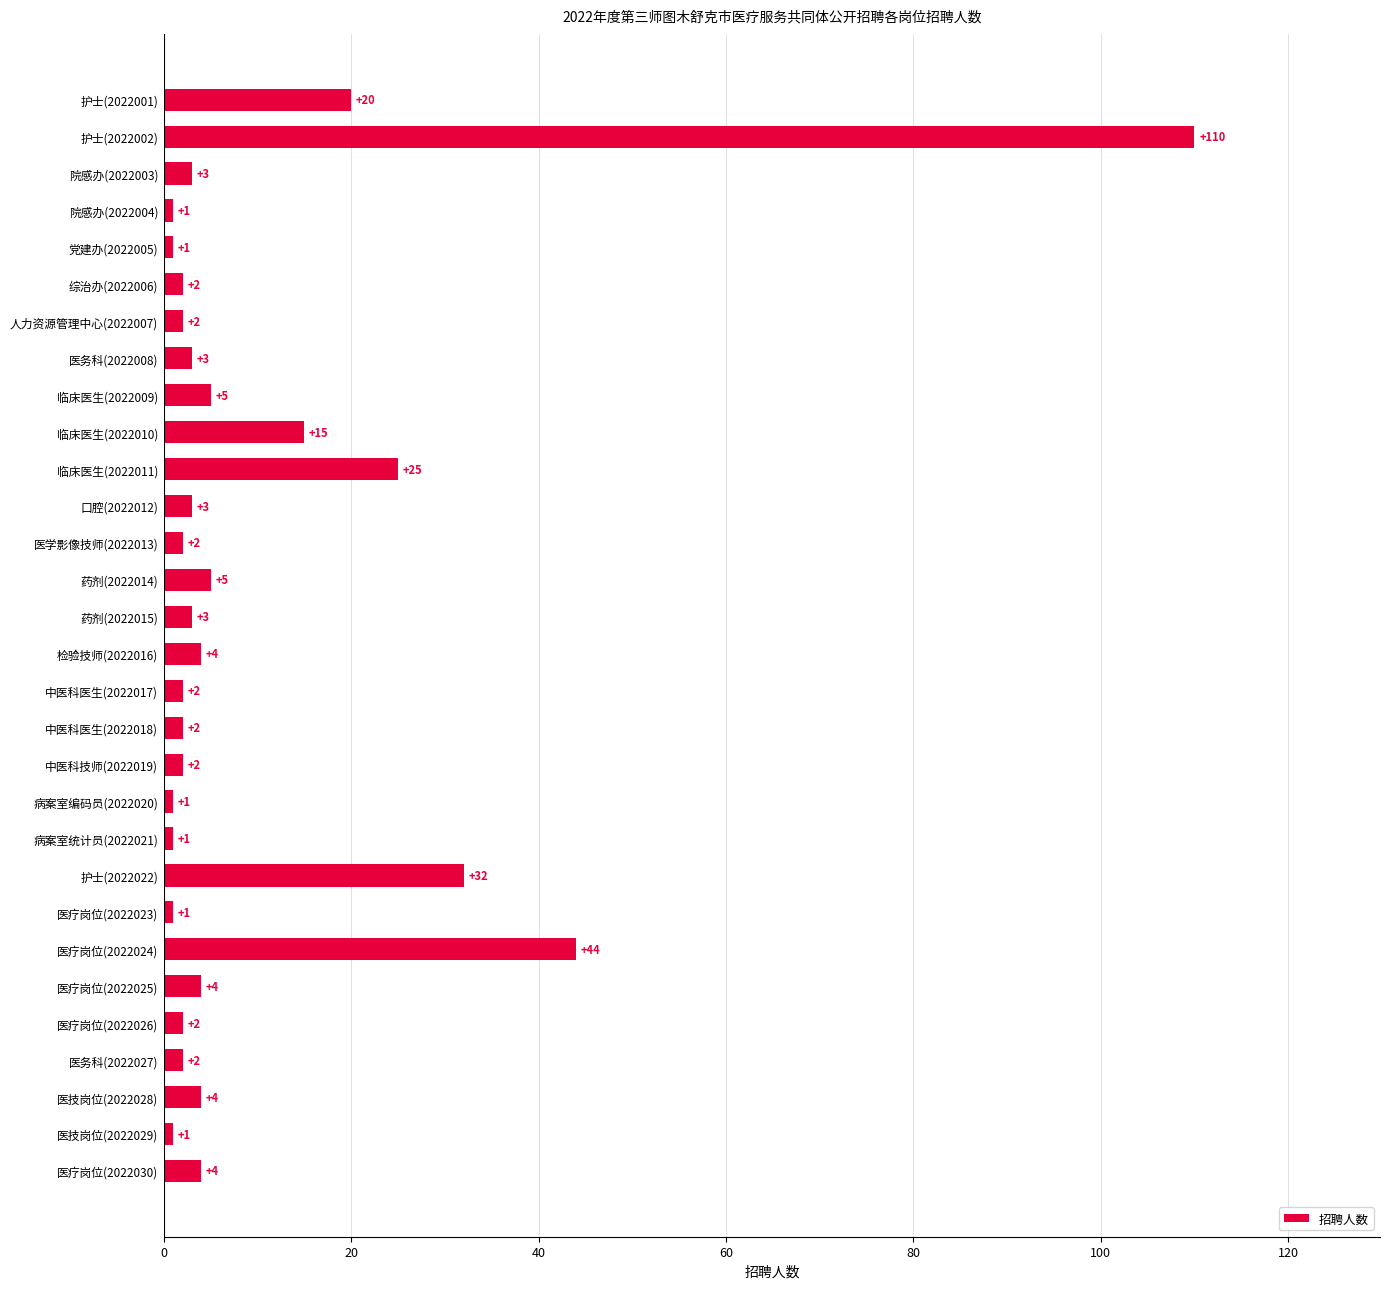

How many values are below 3?

14